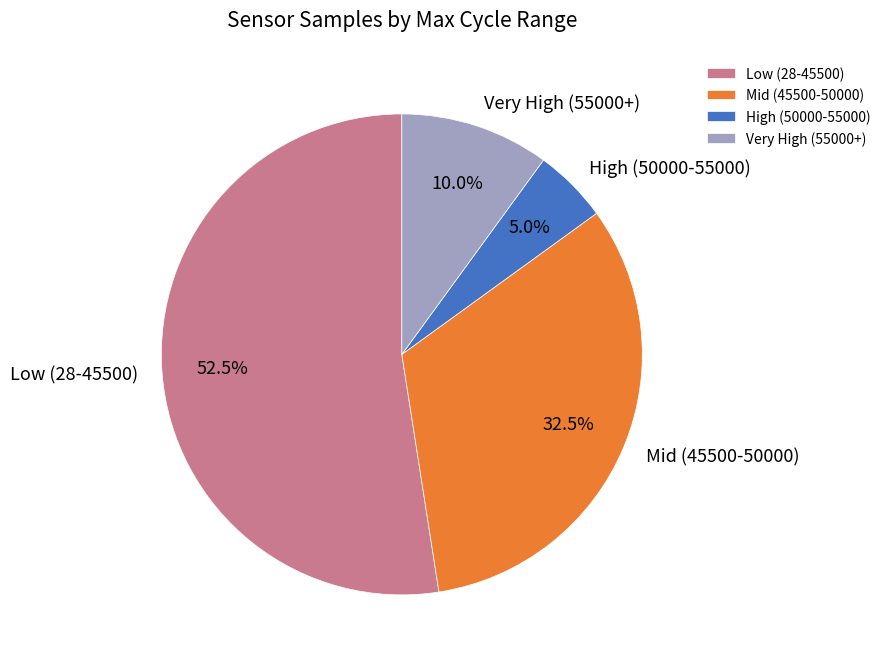

What is the smallest slice in the pie chart?

High (50000-55000)